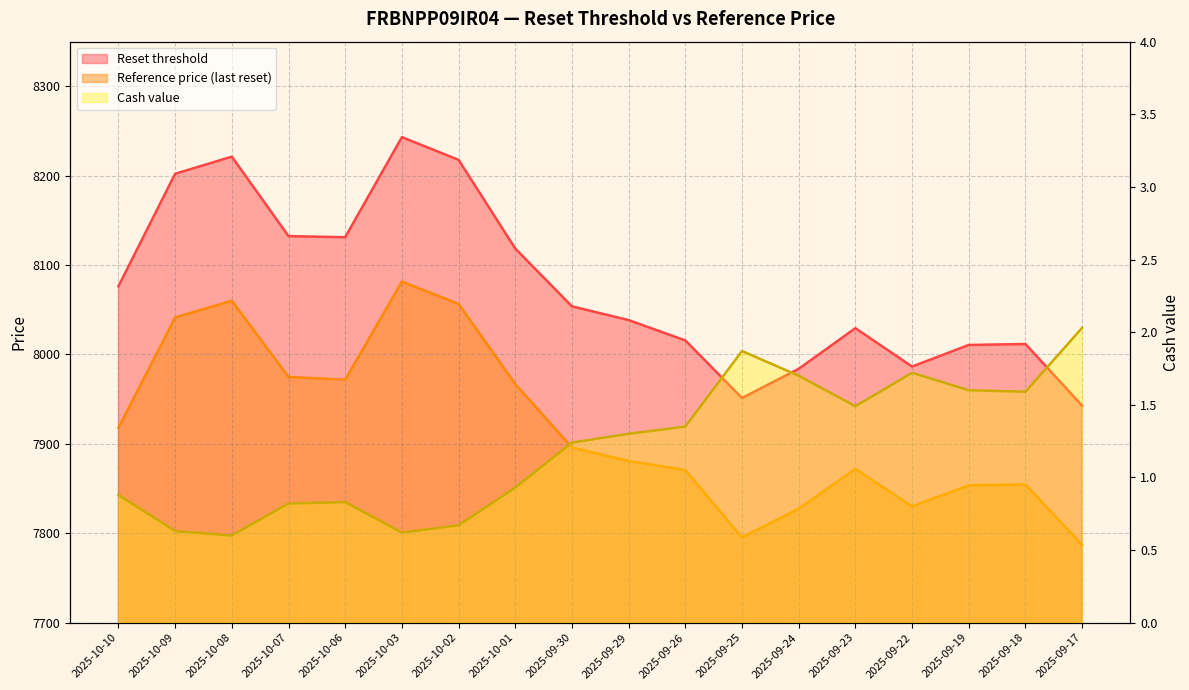

Count the number of data series in this chart.

3